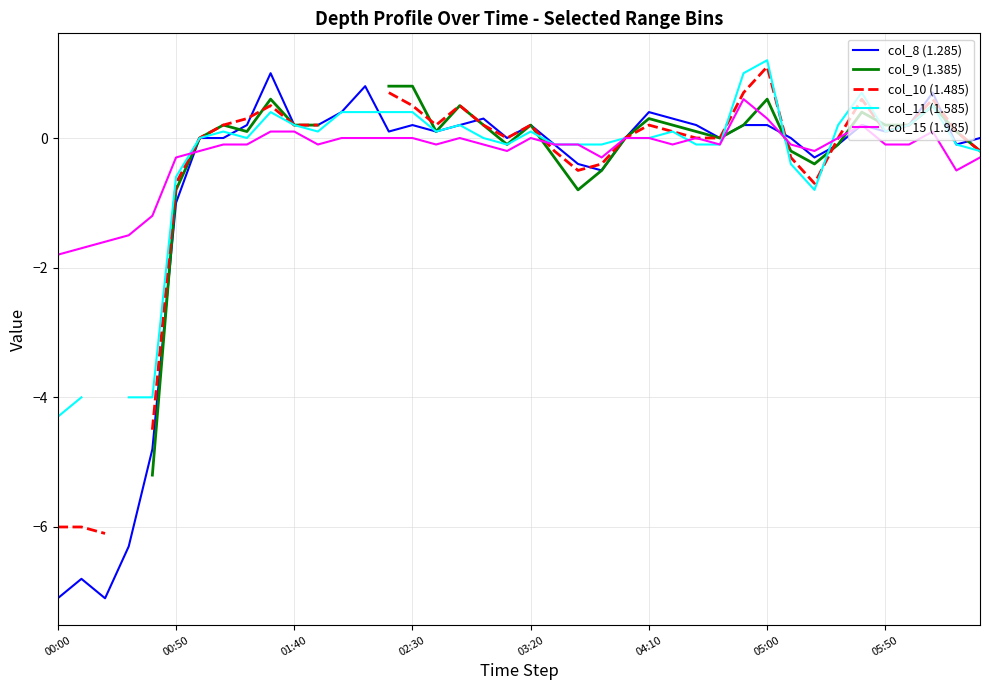

What is the minimum value for col_15 (1.985)?

-1.8